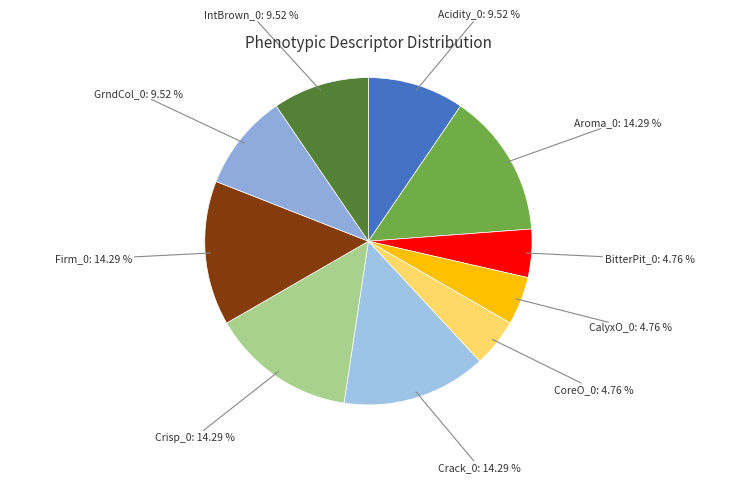

Is there a majority slice in this chart?

No